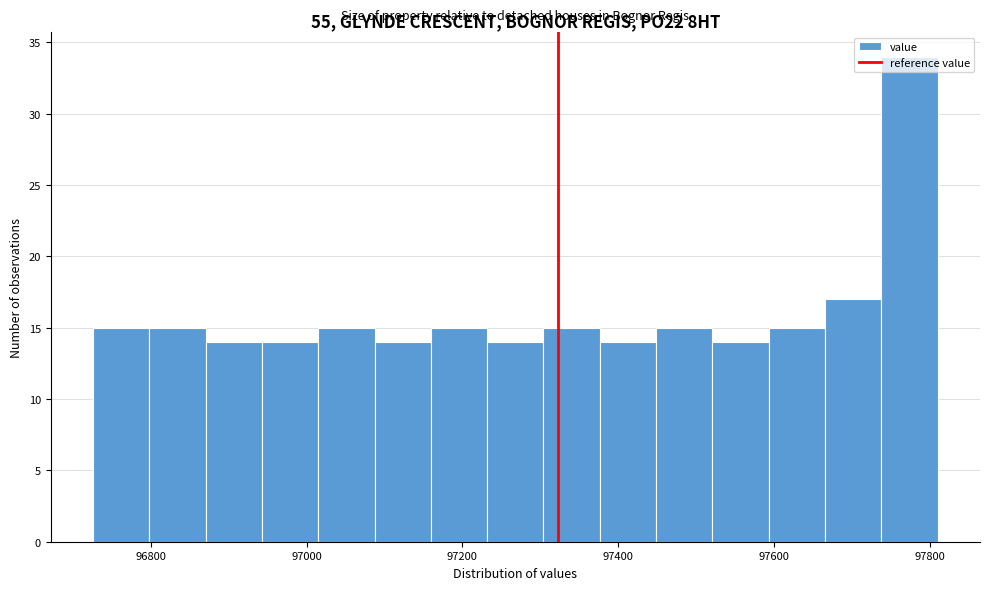

Around what value on the x-axis is the tallest bar? Give the approximate position of its centre, as read against the axis.

97780